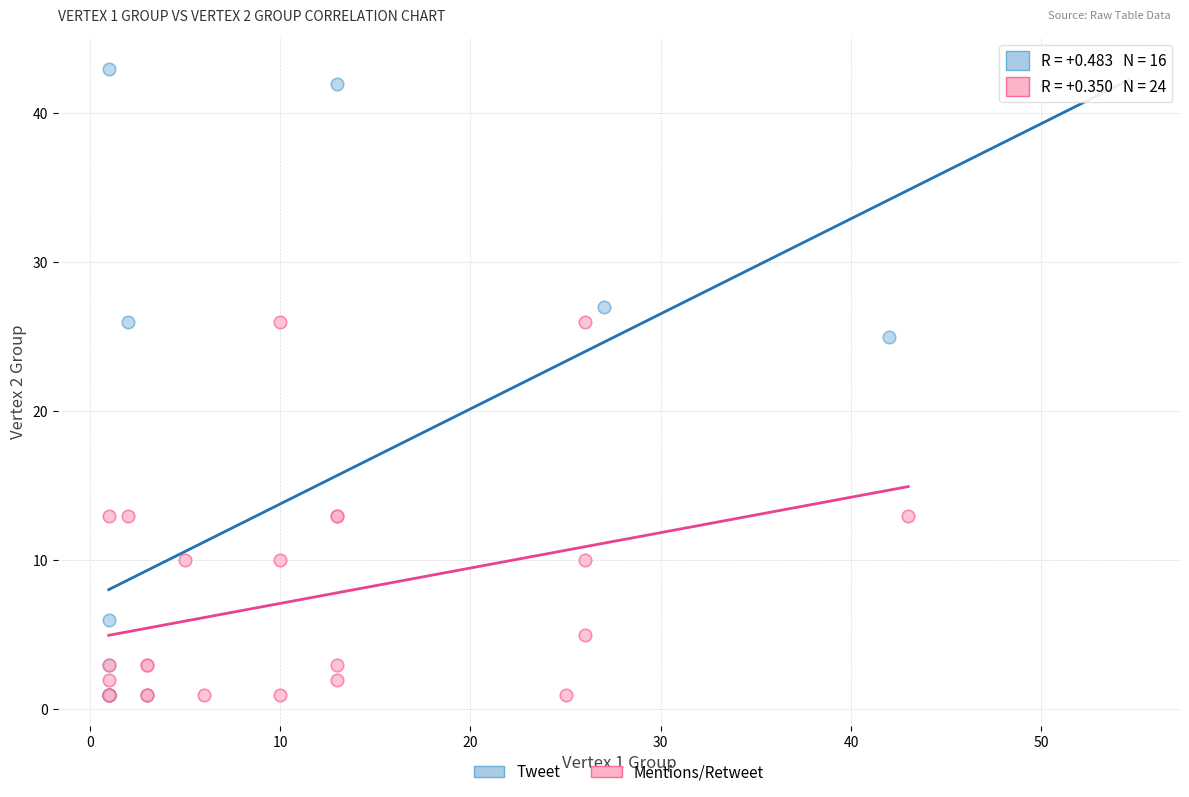

Which series has the largest Y range (max minus min)?

Tweet